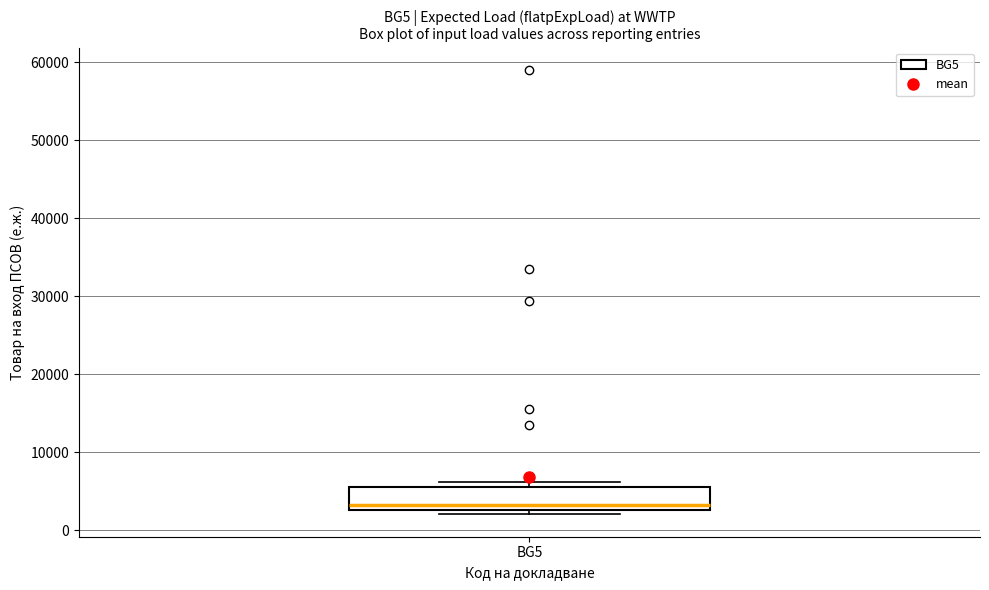

Transcribe this box plot: give where the median line is, the range the box spans, and where the two whiskers end, as read against the y-axis. The values are not printed on the chart, so give them approximately, as read against the axis.

median 3000 (just above the box's lower edge), box 3000 to 6000, whiskers 2000 to 6000 (just above the box's upper edge)